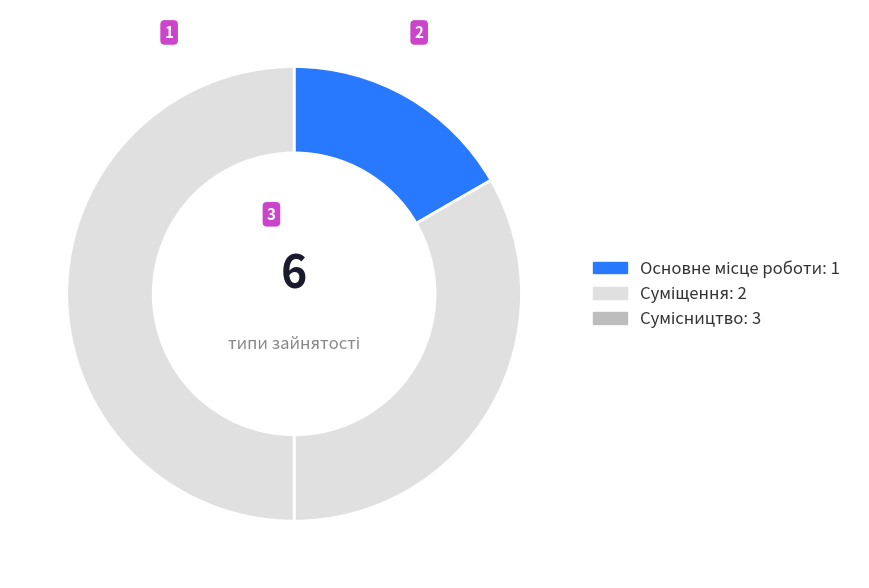

Rank the categories by value from lowest to highest.

Основне місце роботи, Суміщення, Сумісництво